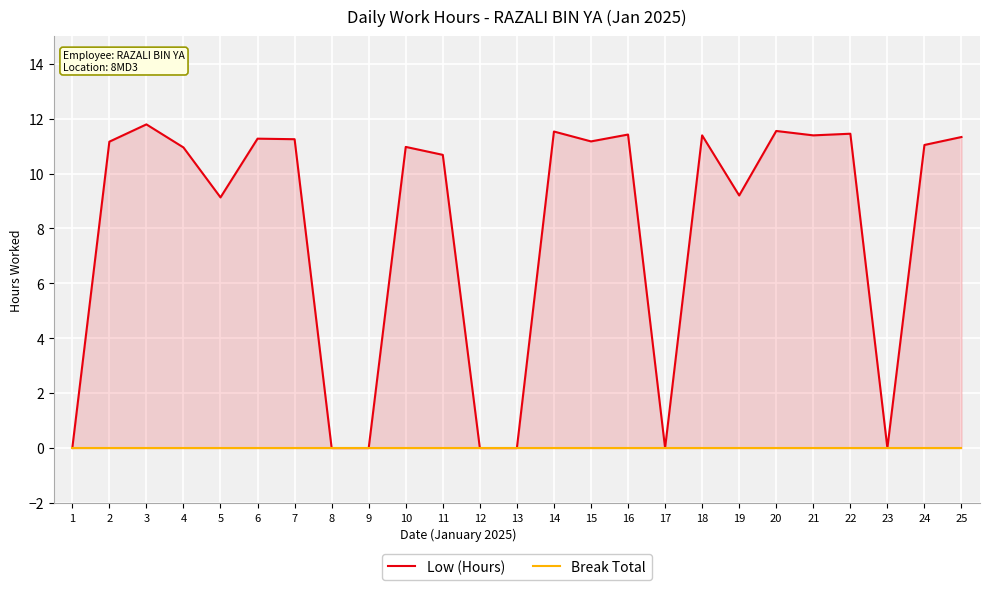

Between 13 and 21, which series saw the biggest shift?

Low (Hours)